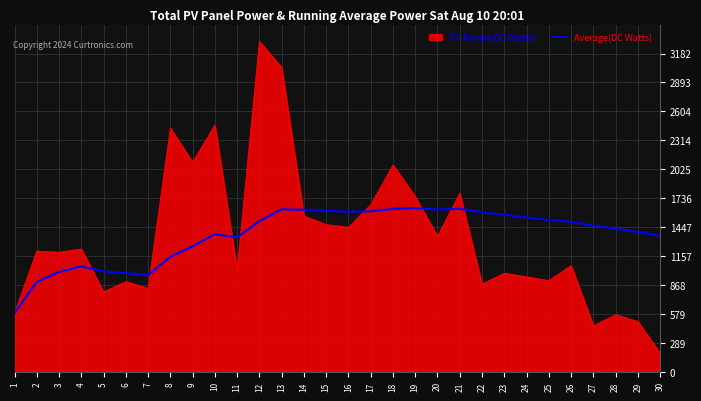

What is the difference between the highest and lowest values at 6?

85.0